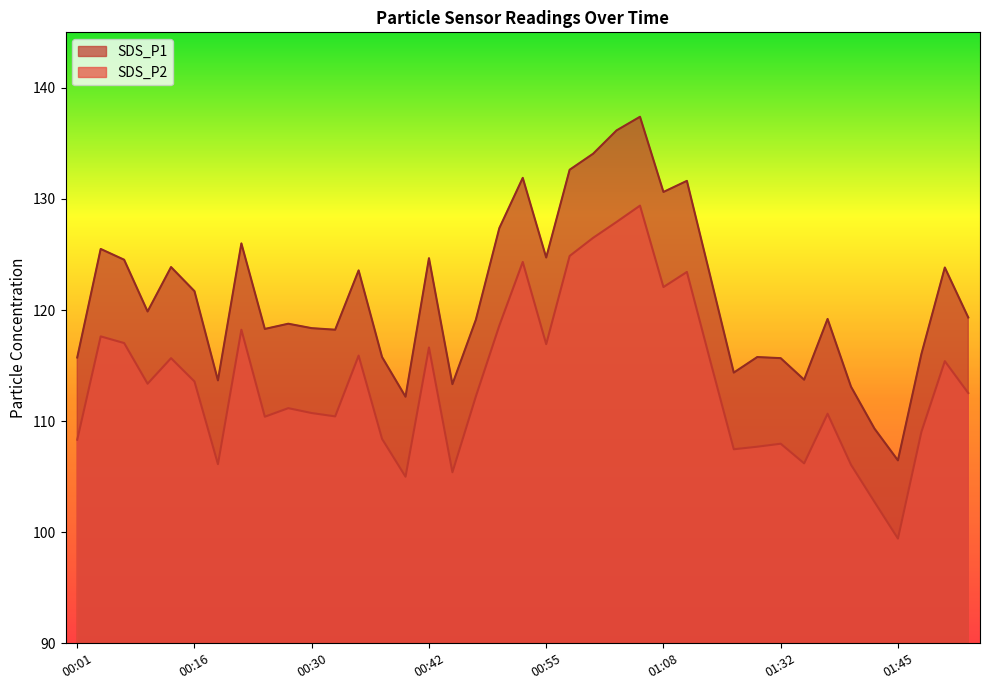

True or false: SDS_P1 and SDS_P2 cross at least once.

False